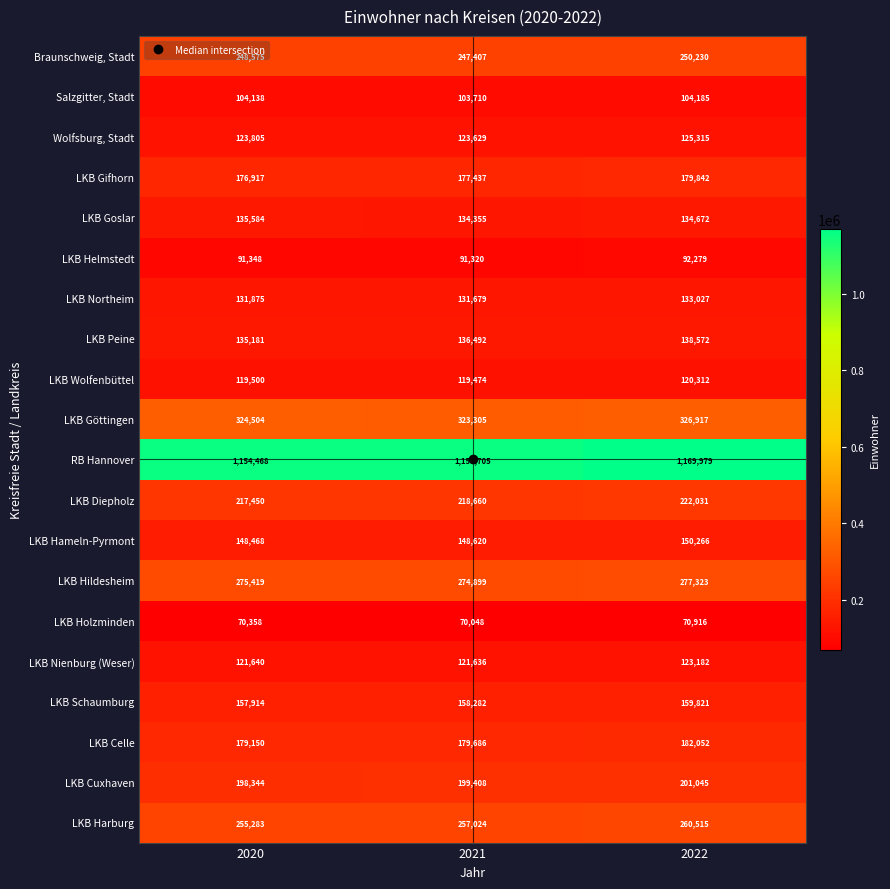

Which series has the largest total across all categories?

RB Hannover